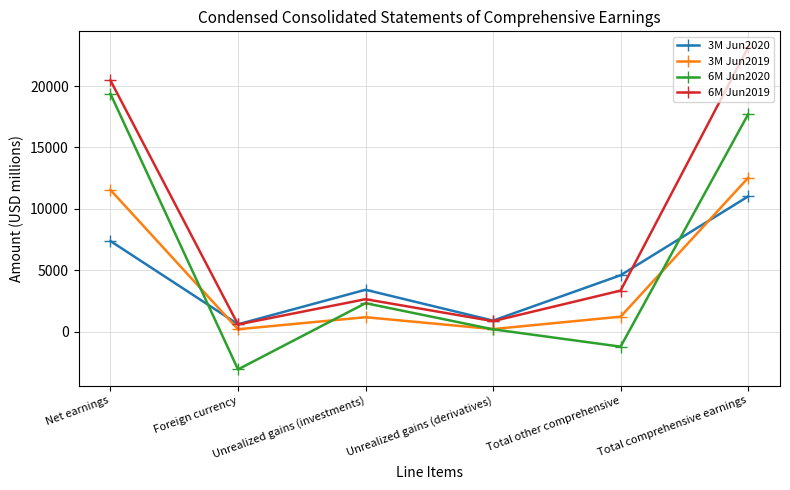

Is this an area chart (filled region under the line)?

No